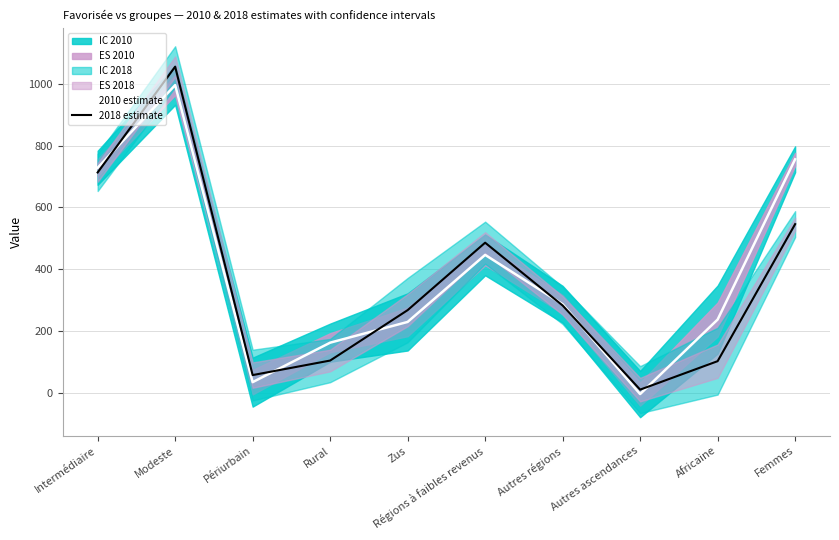

What is the greatest value displayed?

1055.0